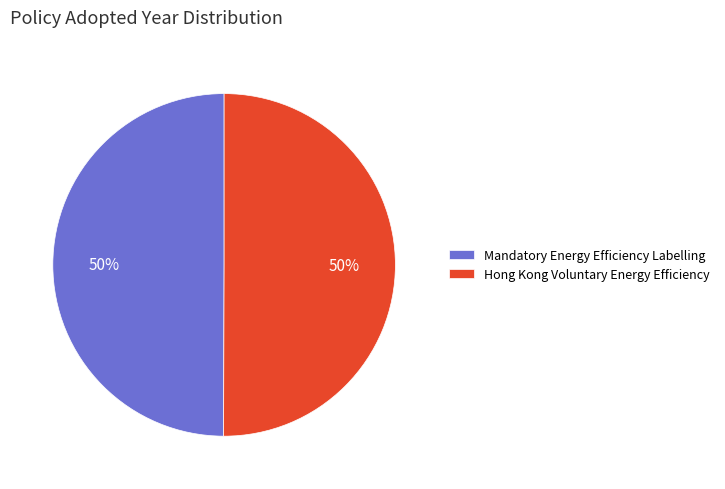

Do Mandatory Energy Efficiency Labelling and Hong Kong Voluntary Energy Efficiency together represent more than half of the pie?

Yes